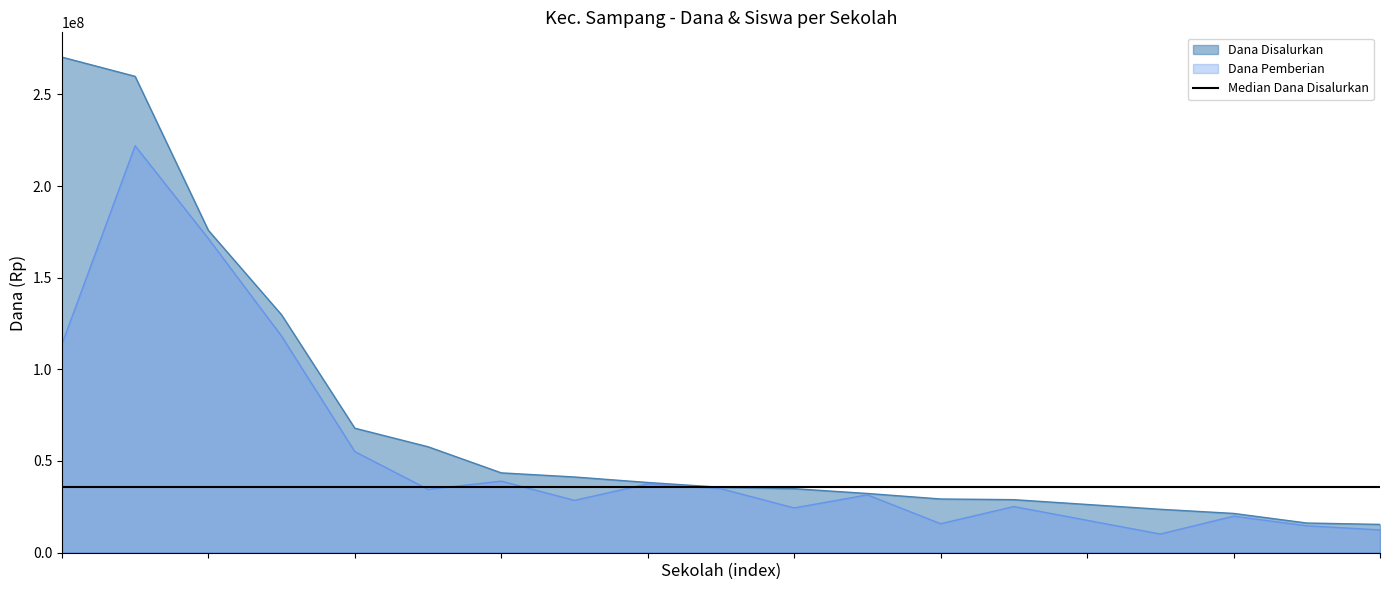

What is the label of the 1st point from the right?

18